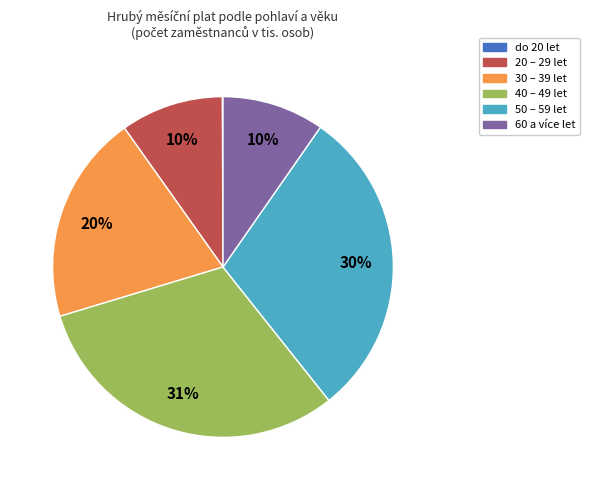

Is the sum of 40 – 49 let and 30 – 39 let greater than half?

Yes